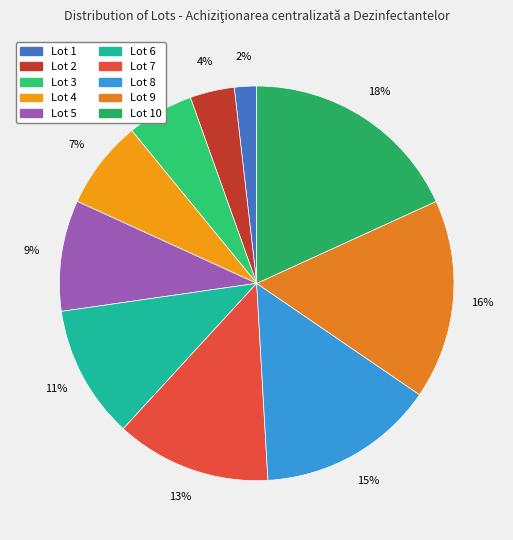

To the nearest percent, what is the average slice percentage?

10%